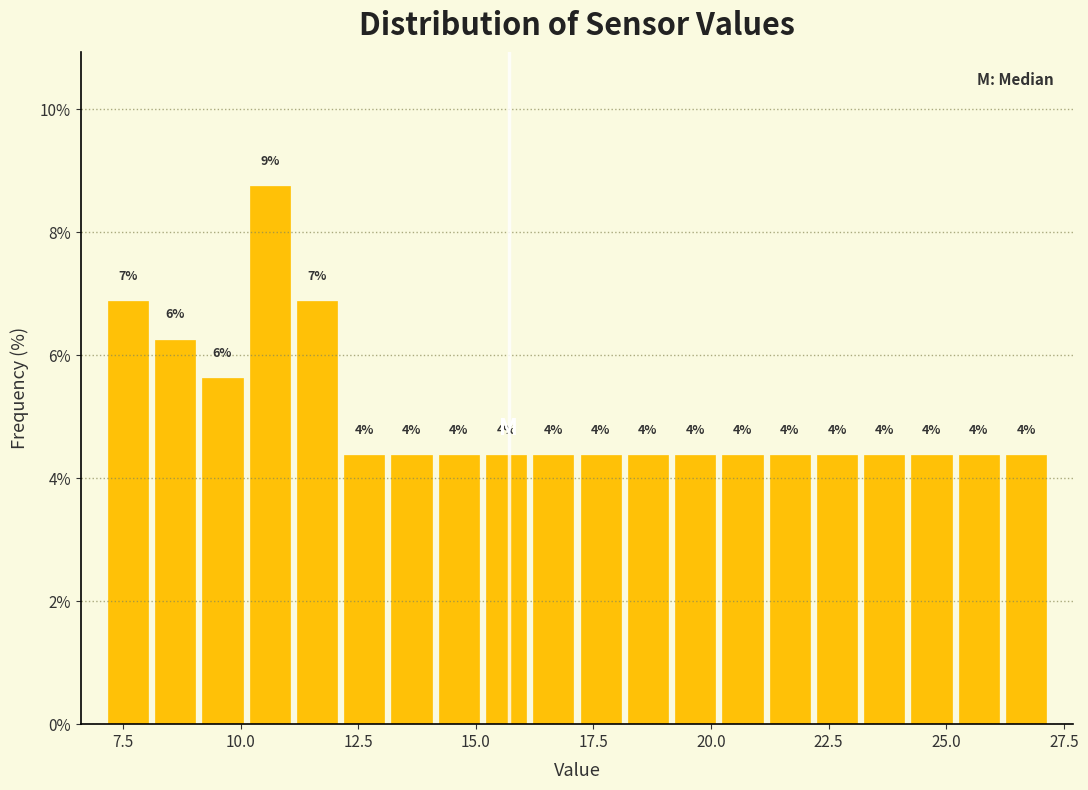

Read against the x-axis, roughly where is the centre of the tallest bar?

10.5